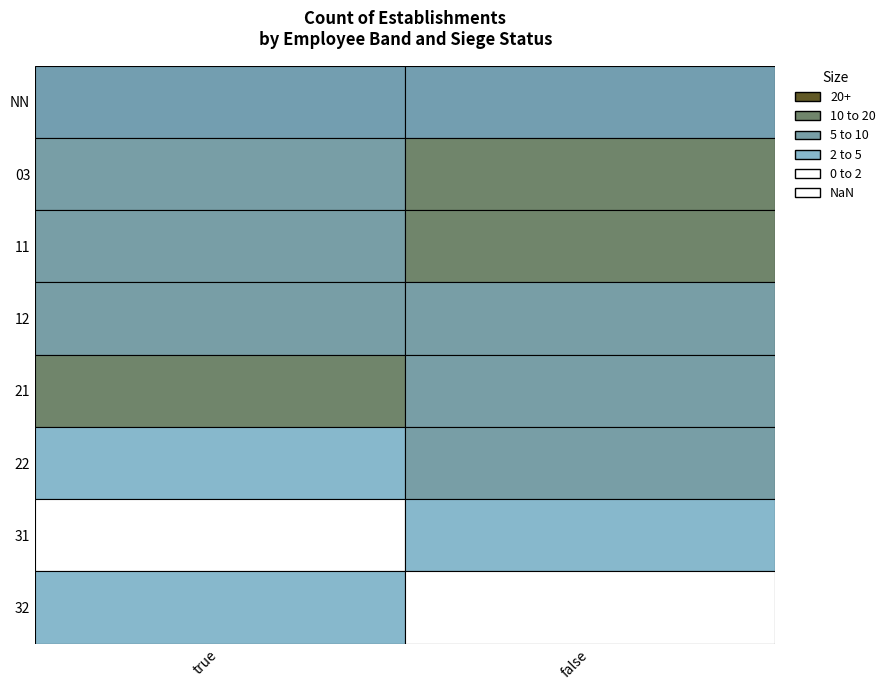

Count the 22 values in the range 1 to 2.

2